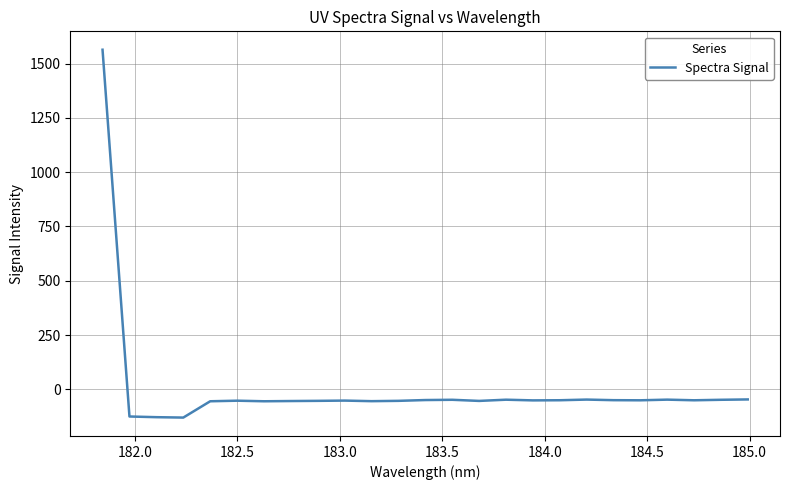

What is the difference between the maximum and minimum values?

1693.0